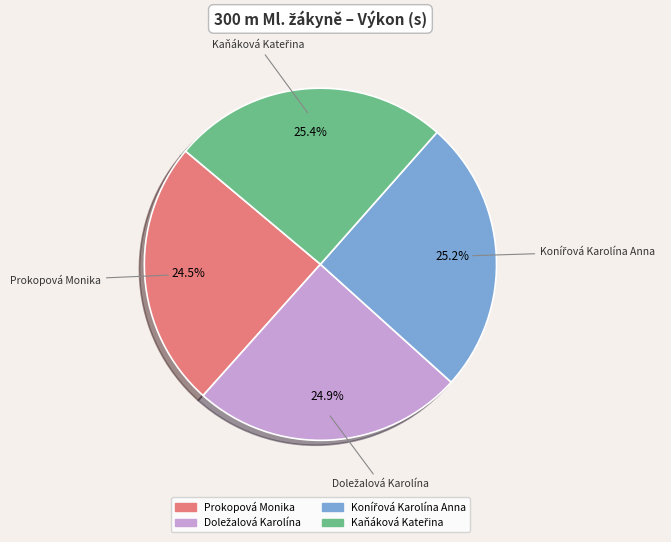

Is there a majority slice in this chart?

No